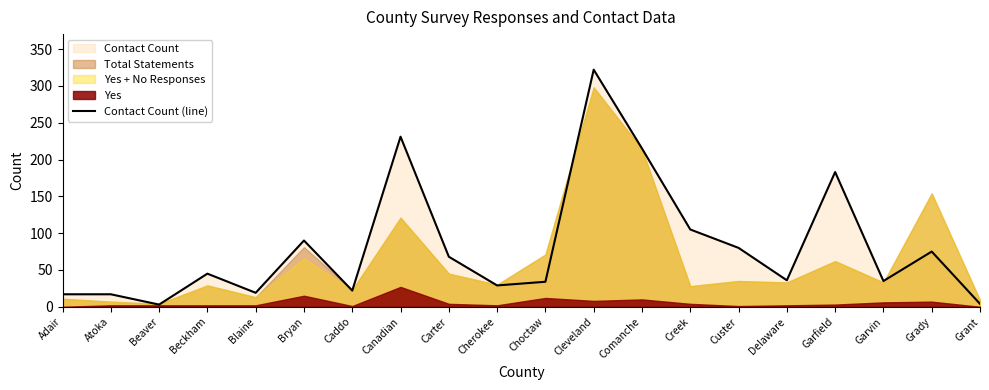

True or false: the data shows 45 at Beckham.

True